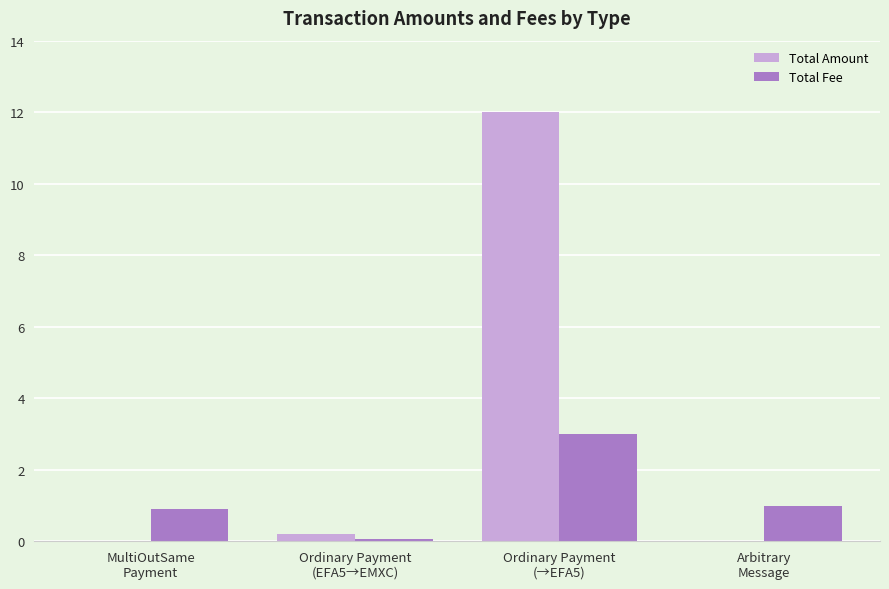

Are the bars grouped side by side (vs. stacked)?

Yes